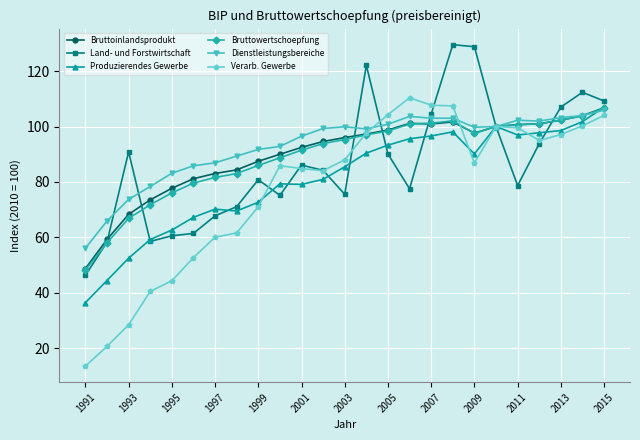

How many lines are shown in the chart?

6